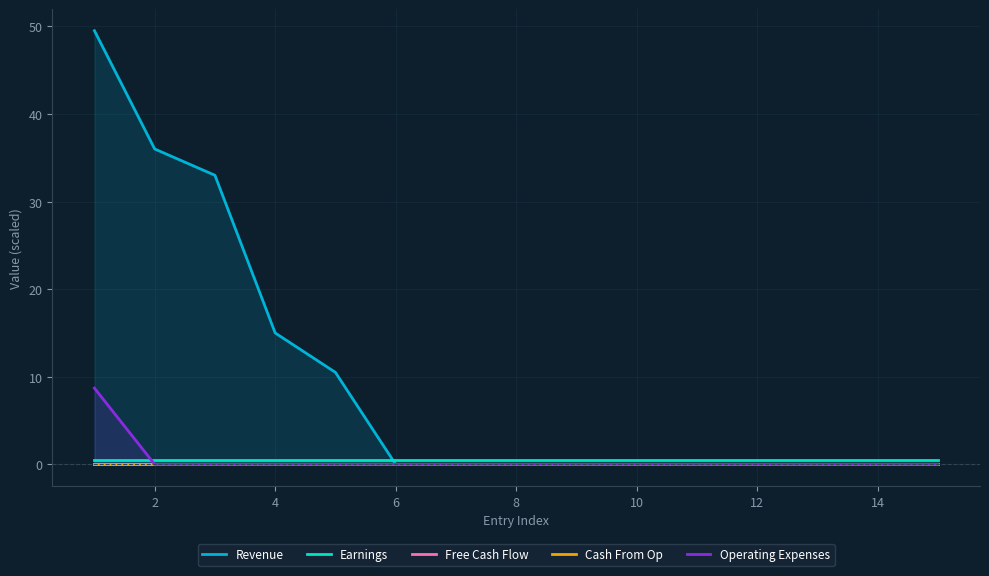

Which series has the largest total across all categories?

Revenue